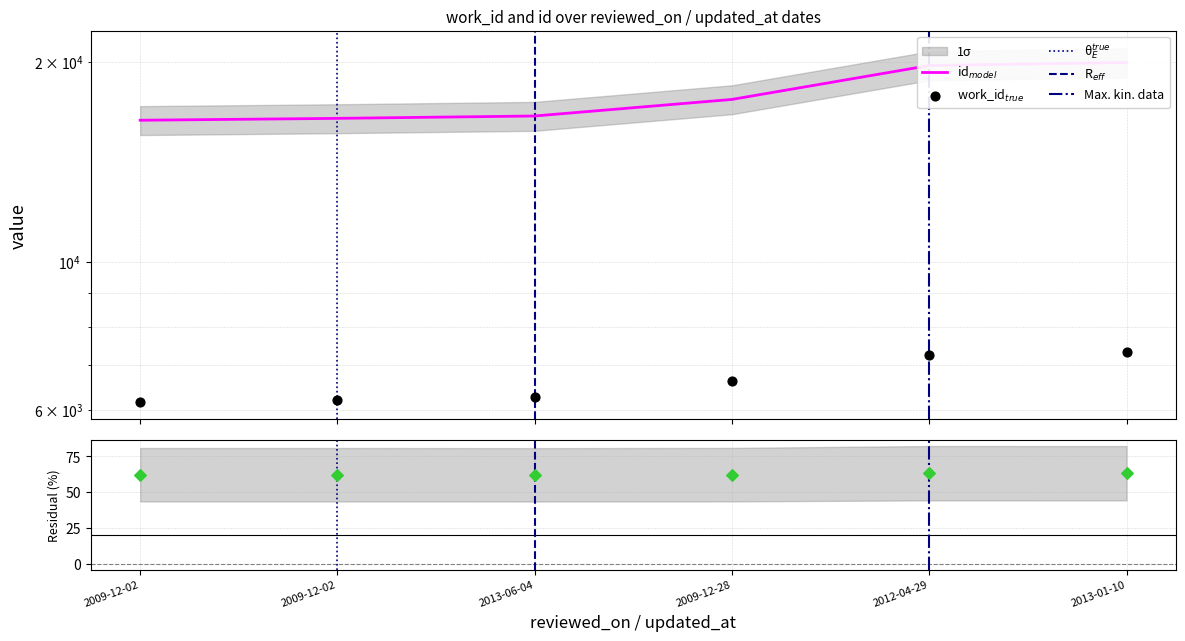

What is the total value across all series at 2012-04-29?

26986